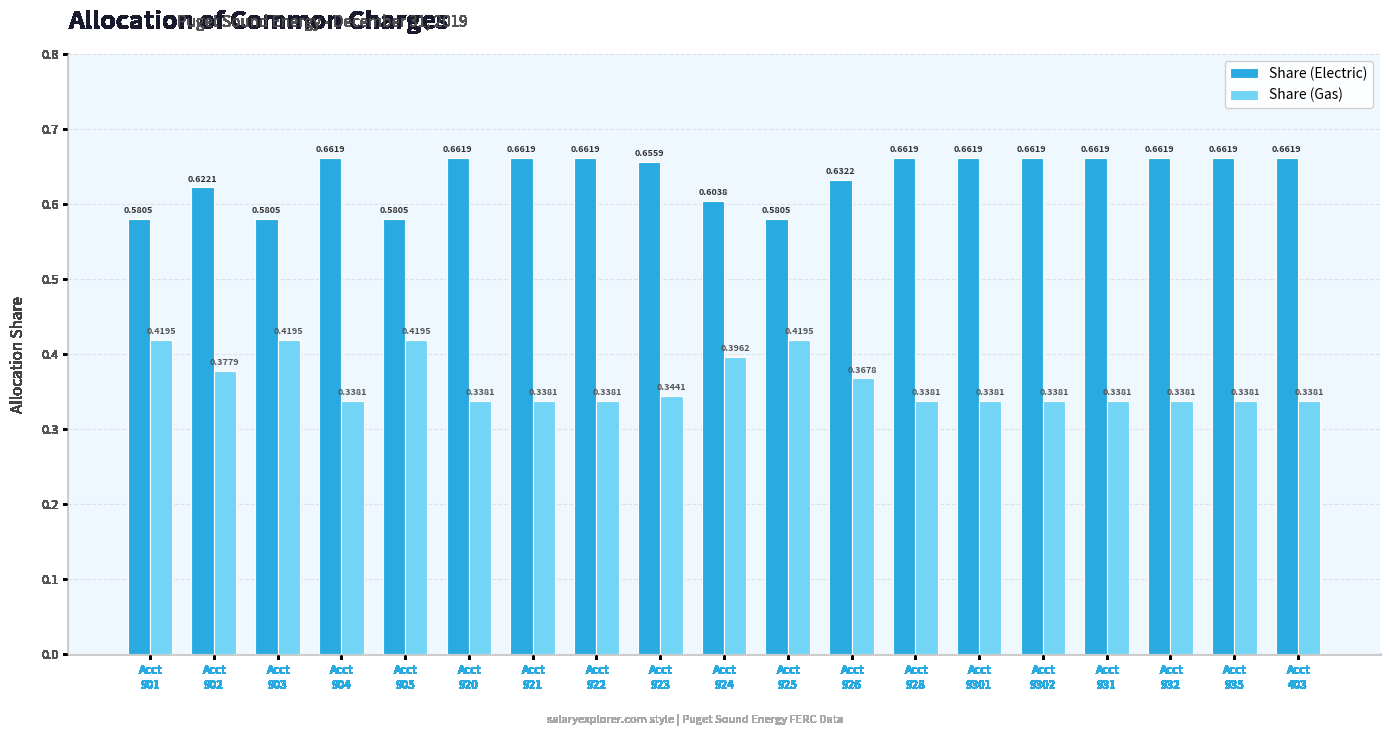

Which series has the largest total across all categories?

Share (Electric)